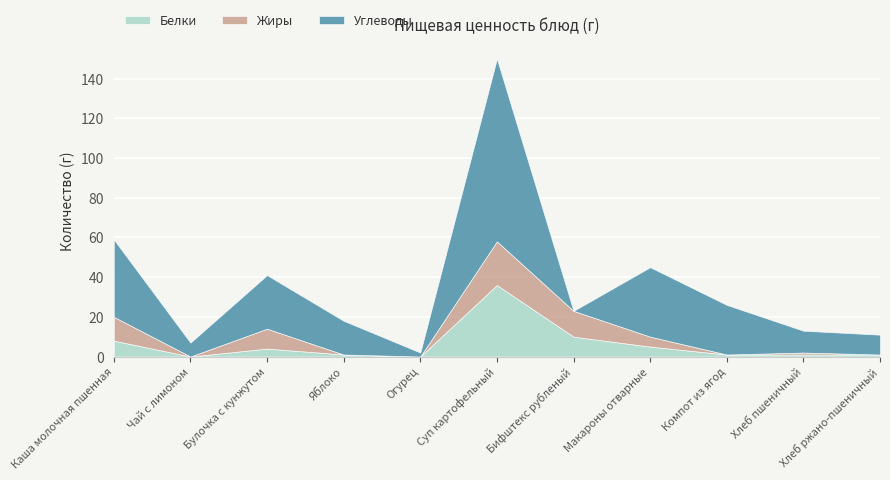

At which category does the chart reach its minimum across all series?

Чай с лимоном